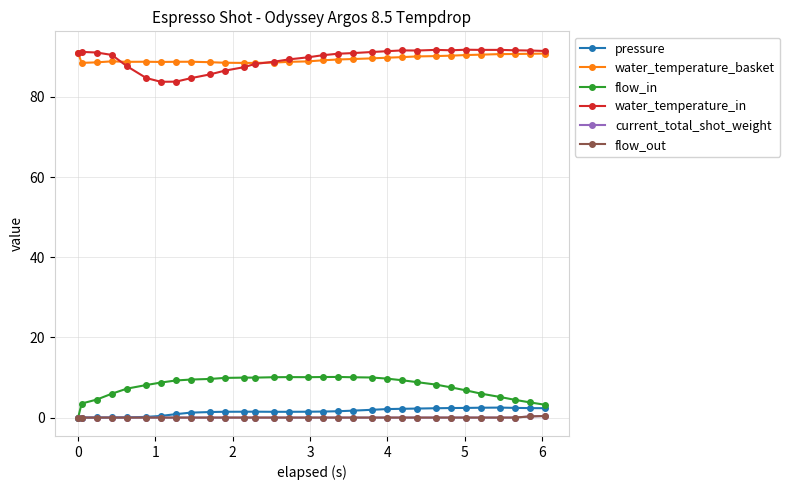

At how many categories does at least one series exceed 31?

31